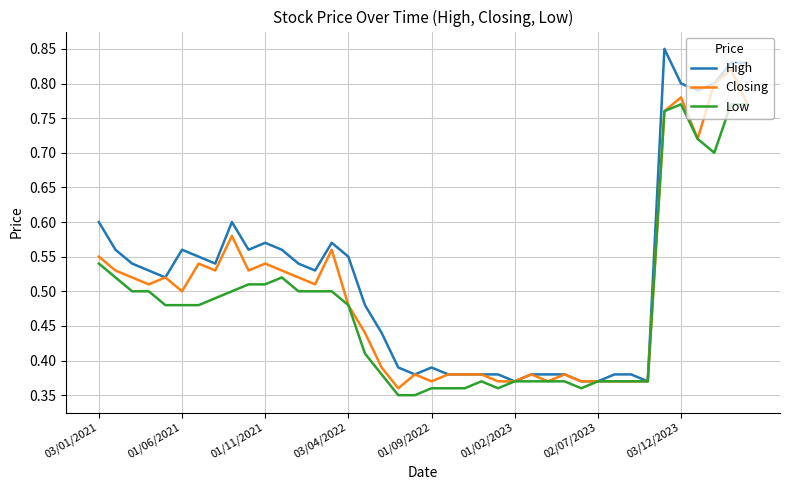

True or false: Closing has more than 0 points higher than both neighbors.

True